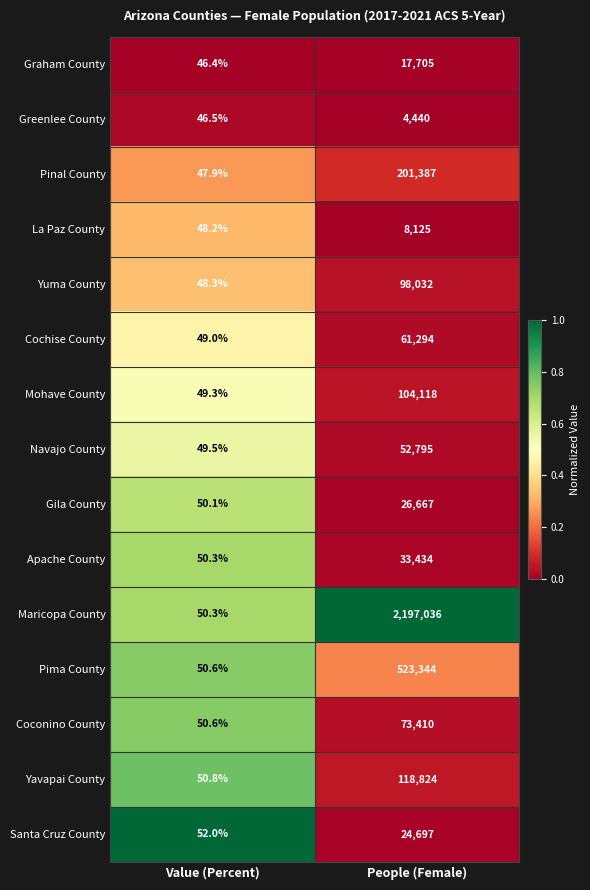

True or false: Yuma County has a value of 98032.0 at People (Female).

True